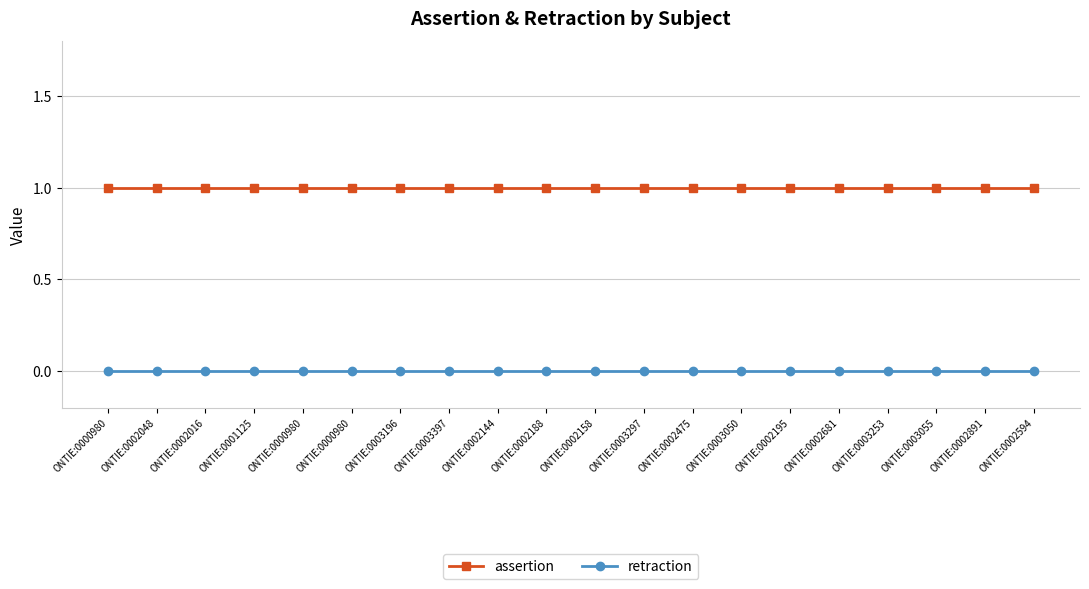

Reading right to left, transcribe all the data shown in this chart.

assertion: 1	1	1	1	1	1	1	1	1	1	1	1	1	1	1	1	1	1	1	1
retraction: 0	0	0	0	0	0	0	0	0	0	0	0	0	0	0	0	0	0	0	0